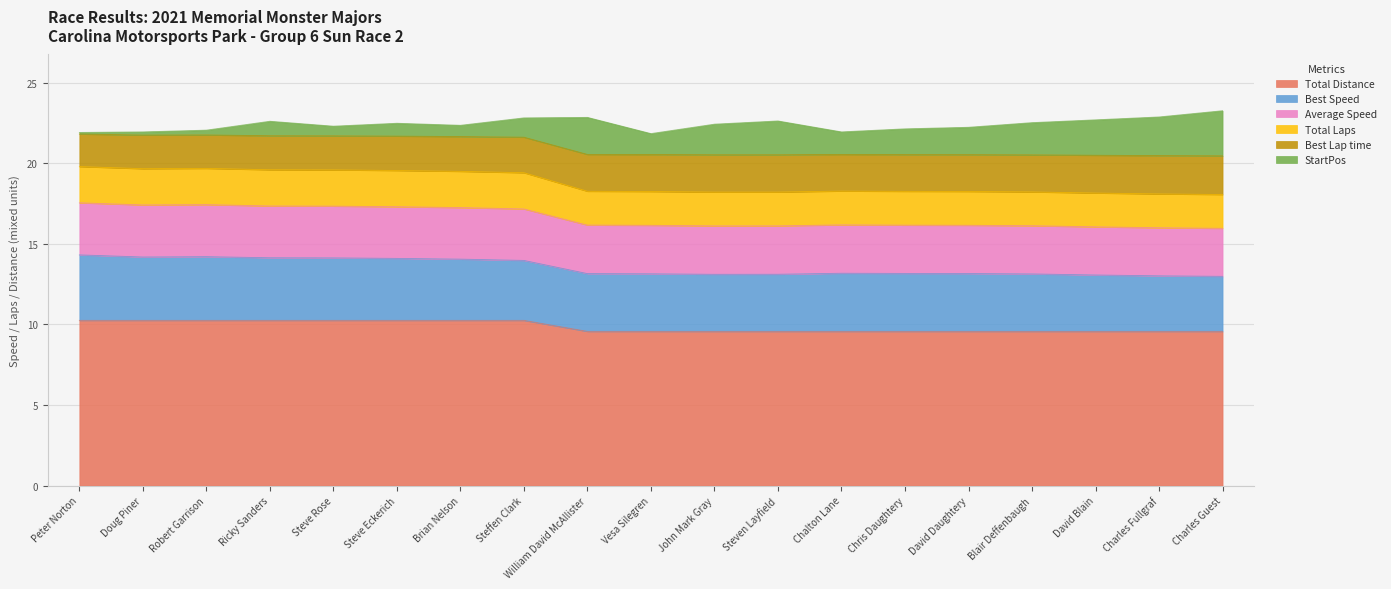

The value of Total Distance at Steven Layfield is 9.6. True or false?

True